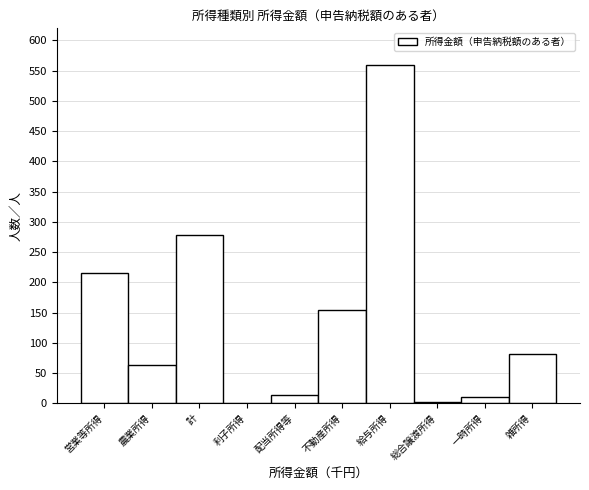

What is the approximate value at 営業等所得?

214.9